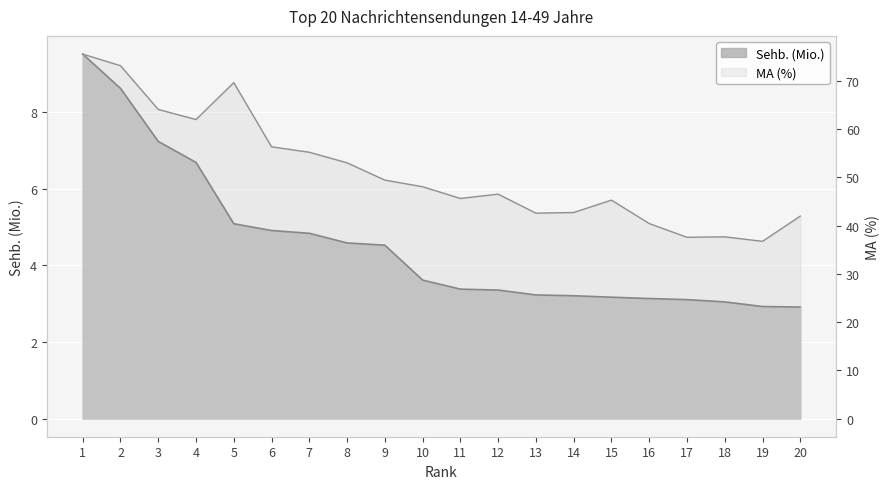

How many data points does each series have?

20